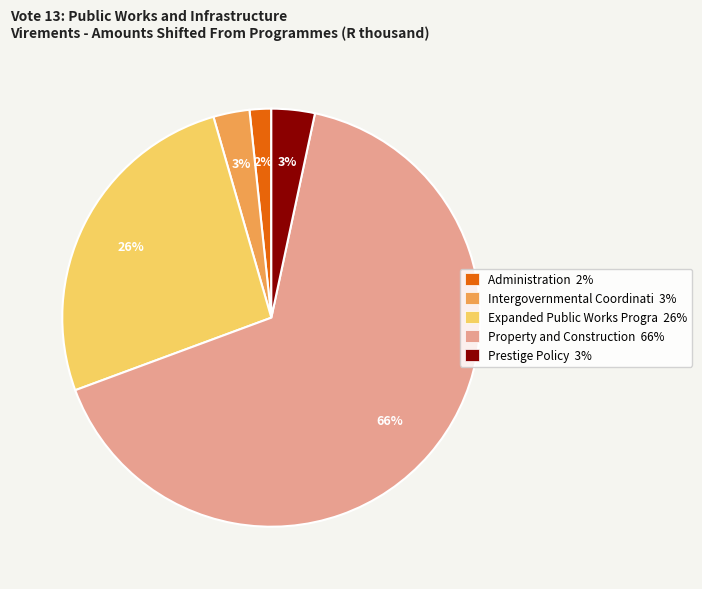

Combined, do Property and Construction 66% and Expanded Public Works Progra 26% account for over 50%?

Yes